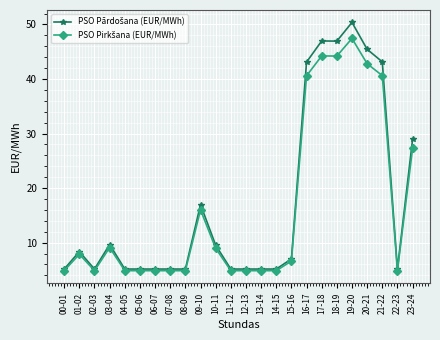

How many lines are shown in the chart?

2